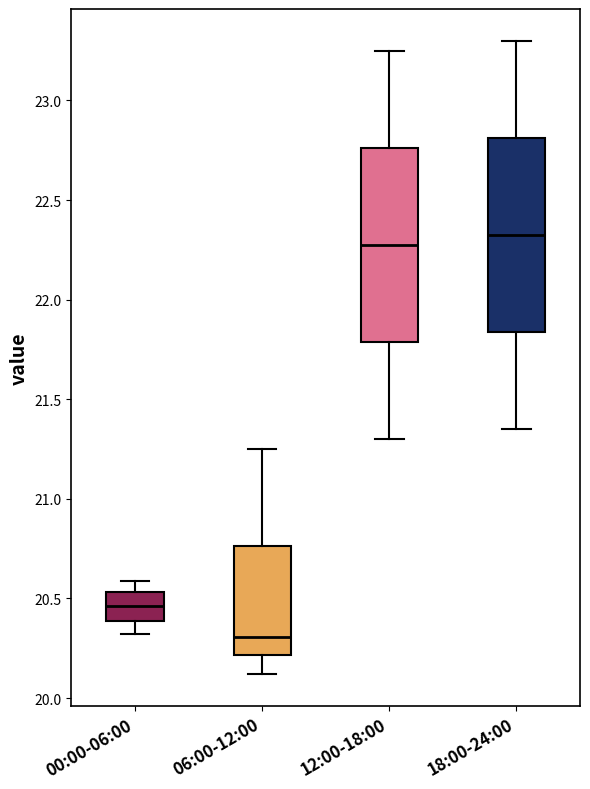

Reading left to right, transcribe this box plot: for each box, give where its median line is, the range the box spans, and where its two whiskers end, as read against the y-axis. The values are not printed on the chart, so give them approximately, as read against the axis.

00:00-06:00: median 20.45, box 20.40 to 20.55, whiskers 20.30 to 20.60
06:00-12:00: median 20.30, box 20.20 to 20.75, whiskers 20.10 to 21.25
12:00-18:00: median 22.30, box 21.80 to 22.75, whiskers 21.30 to 23.25
18:00-24:00: median 22.35, box 21.85 to 22.80, whiskers 21.35 to 23.30